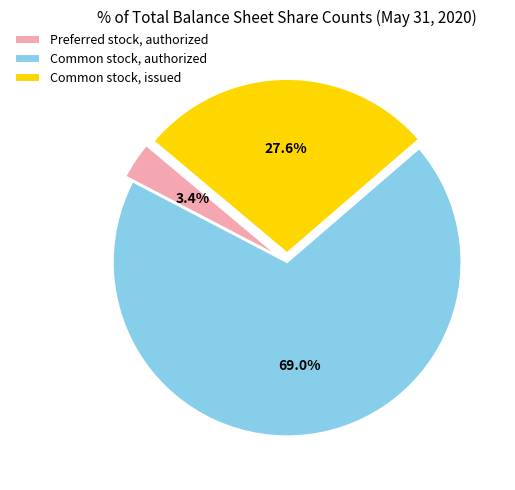

To the nearest percent, what is the combined percentage of Common stock, issued and Preferred stock, authorized?

31%